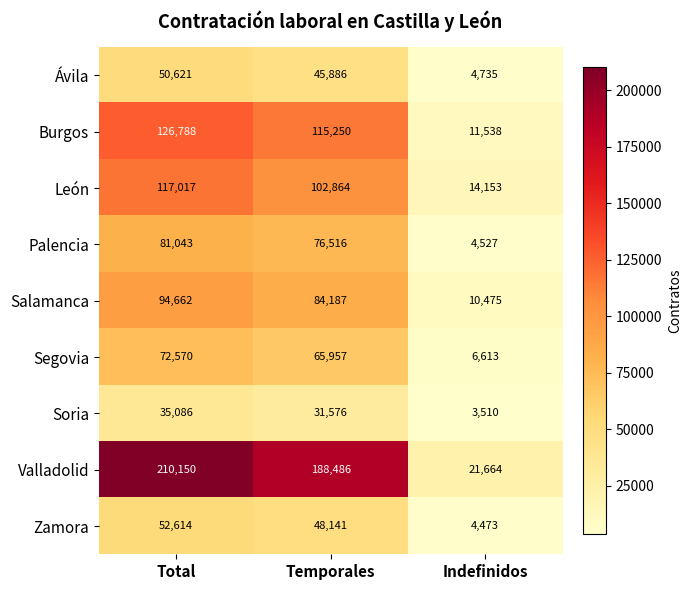

The value of Salamanca at Total is 154205. True or false?

False